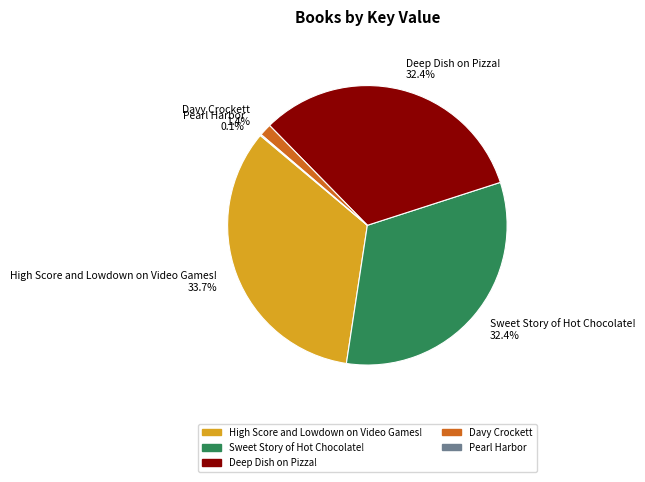

What portion of the pie excludes Deep Dish on Pizza!?

67.6%